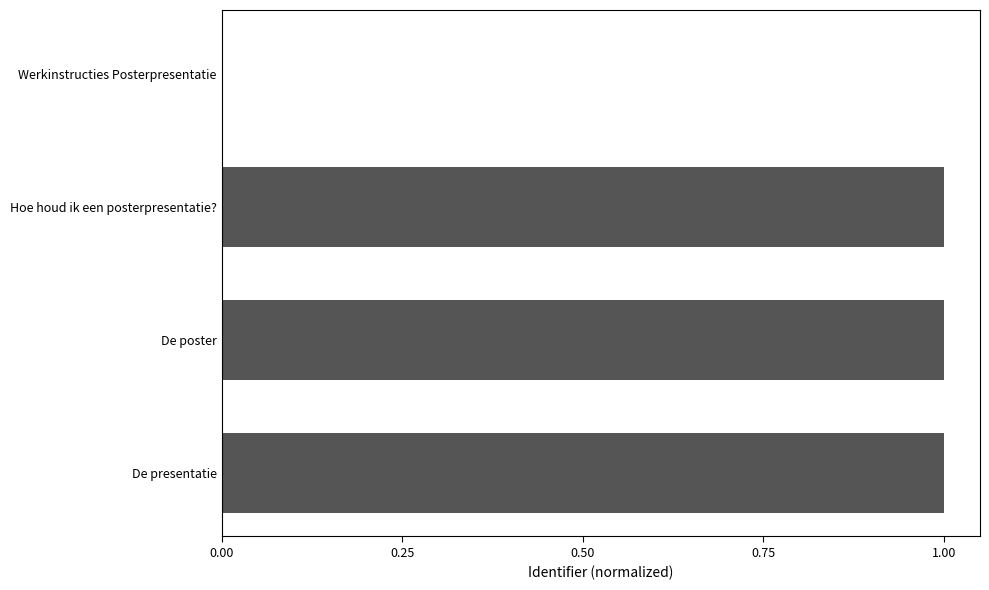

Are the bars horizontal?

Yes